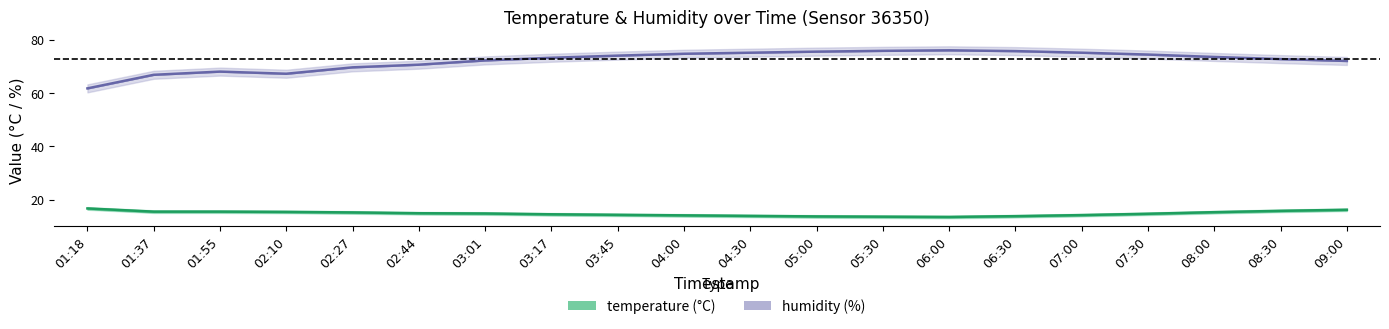

True or false: humidity has more than 0 points higher than both neighbors.

True